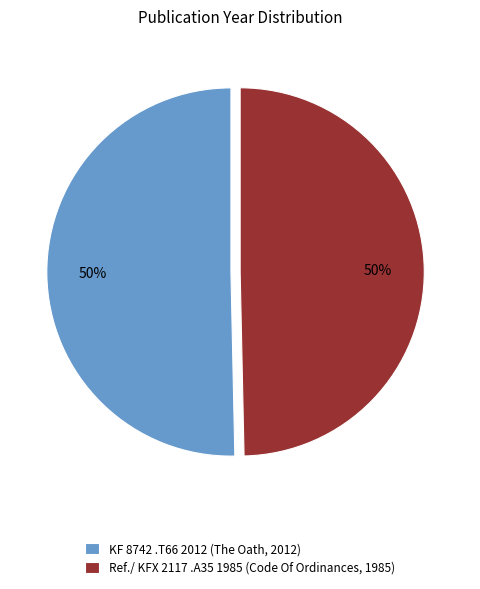

To the nearest percent, what portion does KF 8742 .T66 2012 (The Oath, 2012) represent?

50%